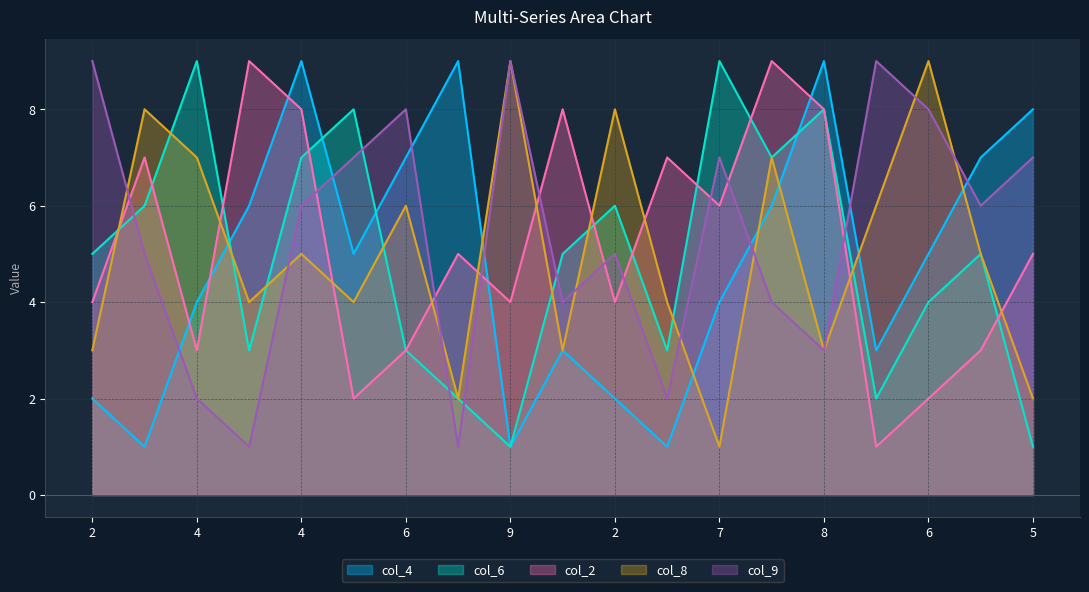

The value of col_6 at 2 is 8. True or false?

False